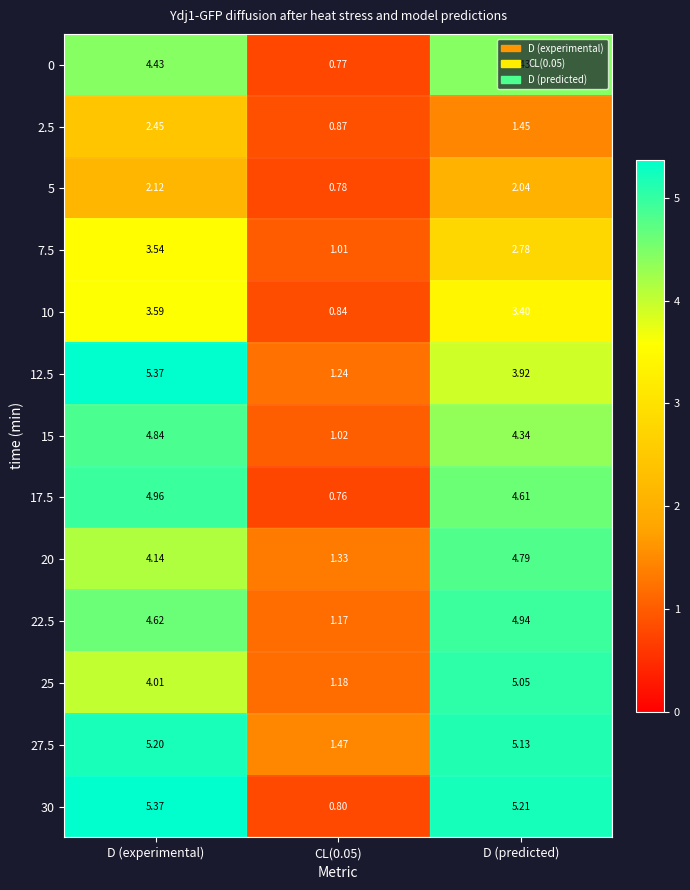

At which label does 0 first exceed 4?

D (experimental)